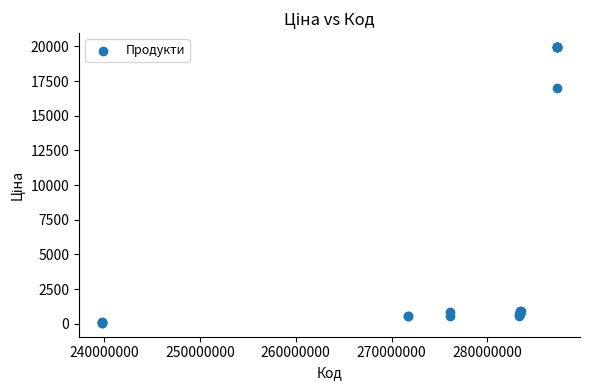

What Y value in the scatter plot is closest to 10010?

16976.3